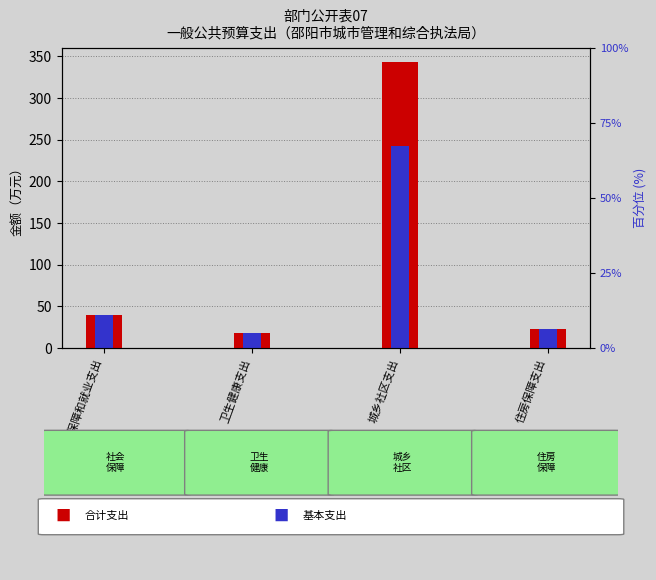

What is the label of the 1st bar from the left?

社会保障和就业支出